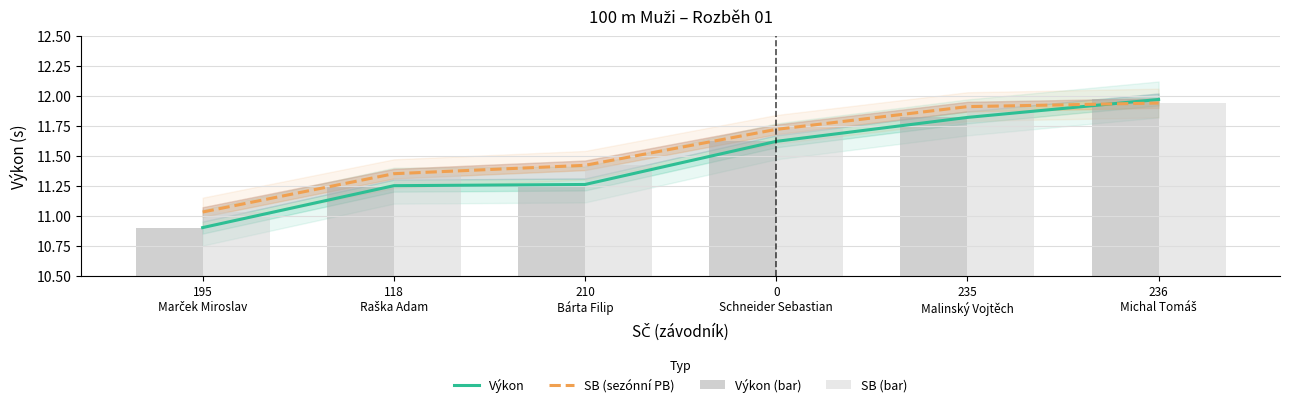

What is the greatest value displayed?

12.0